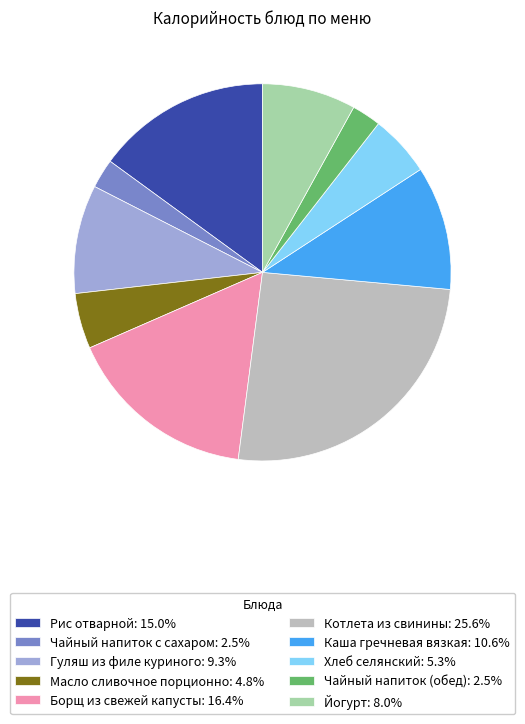

What is the largest slice in the pie chart?

Котлета из свинины